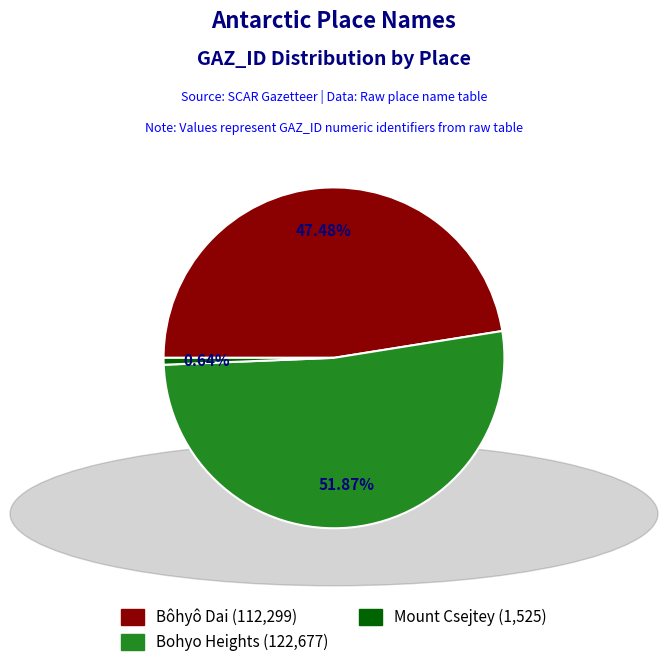

Count the number of slices in the pie.

3